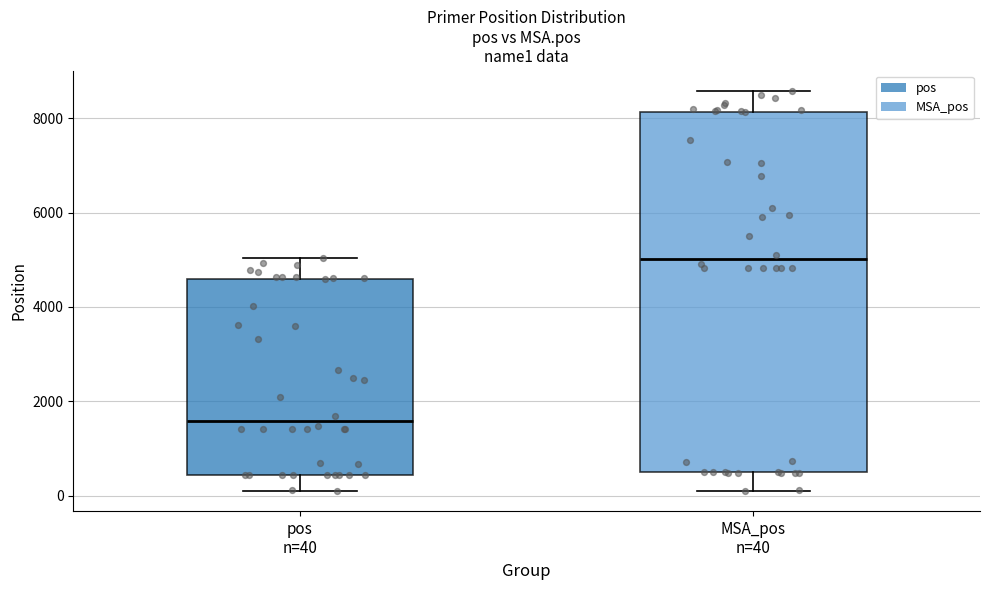

Which box has the highest median line?

MSA_pos n=40